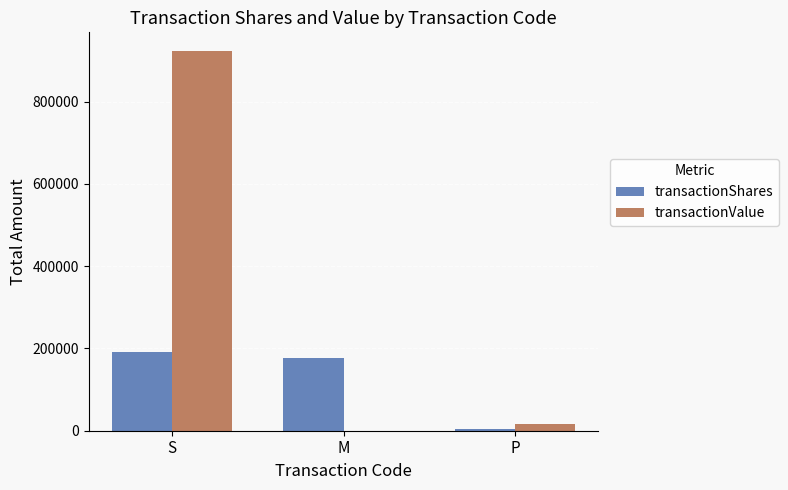

Which series has the largest range (max minus min)?

transactionValue